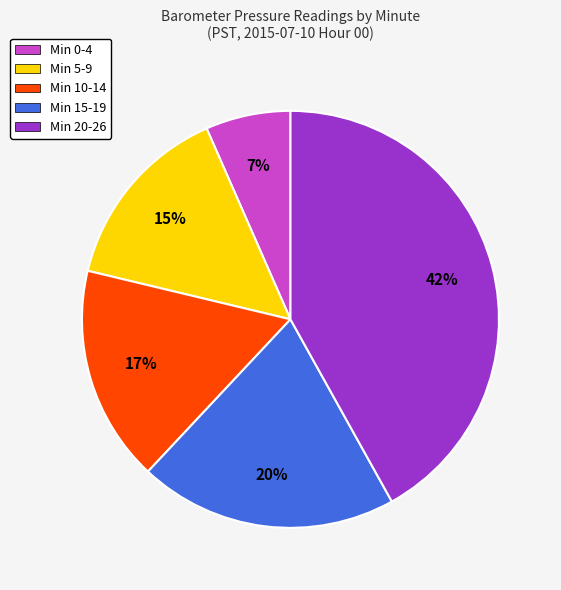

What percentage is the Min 10-14 slice, to the nearest percent?

17%